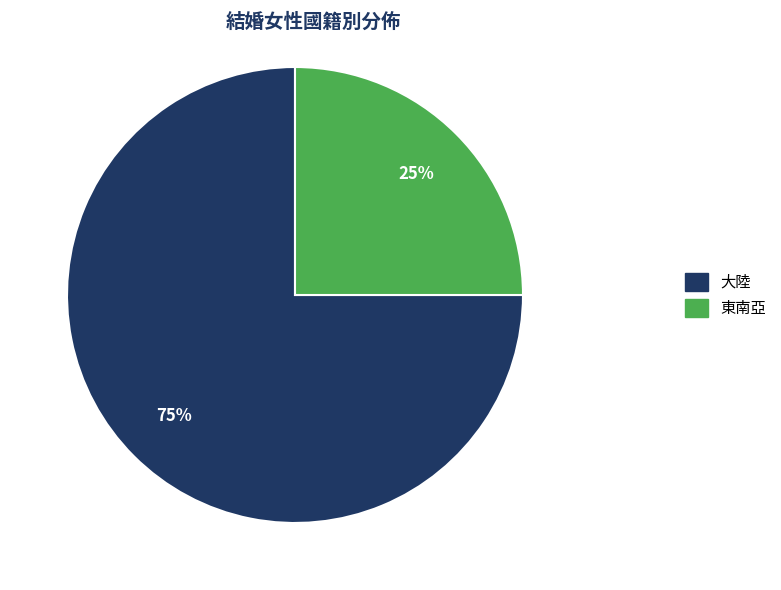

Does any single category account for the majority?

Yes